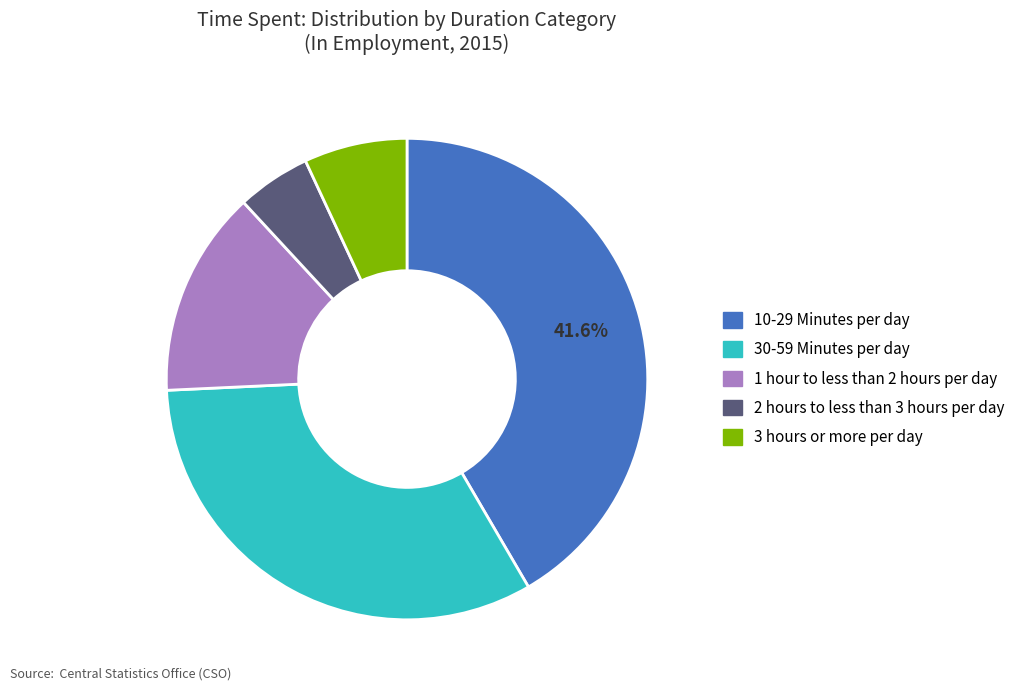

To the nearest percent, what percentage of the pie is 3 hours or more per day?

7%